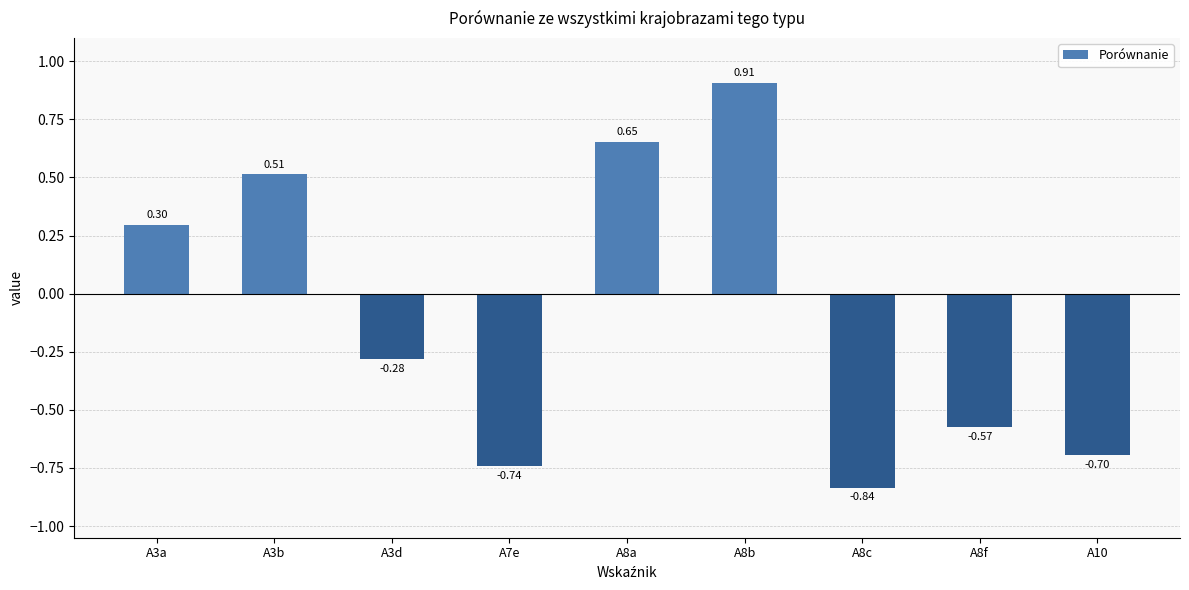

What is the label of the 9th bar from the left?

A10